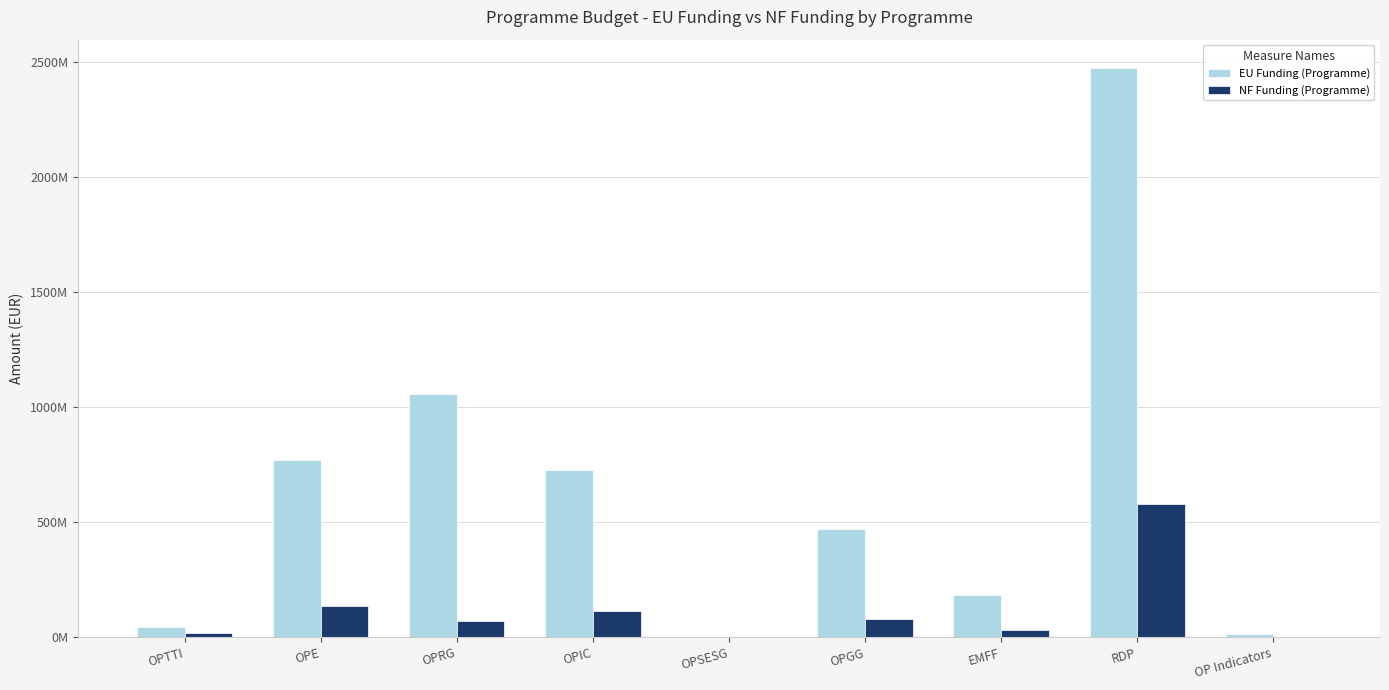

What is the value of the NF Funding (Programme) bar at the 5th from the left?

18406.6